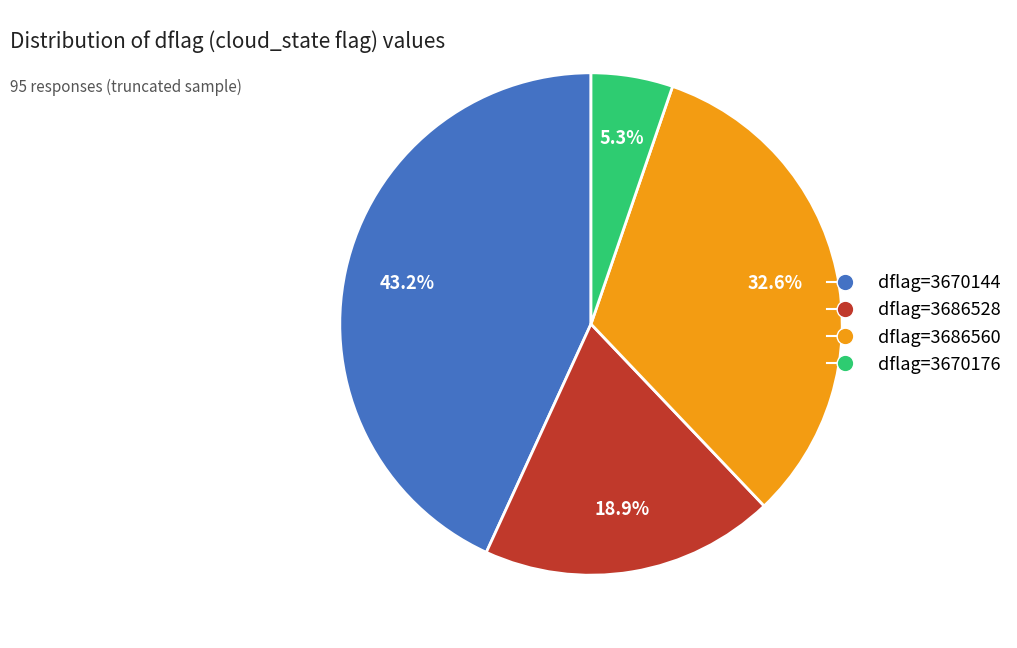

Is there a majority slice in this chart?

No